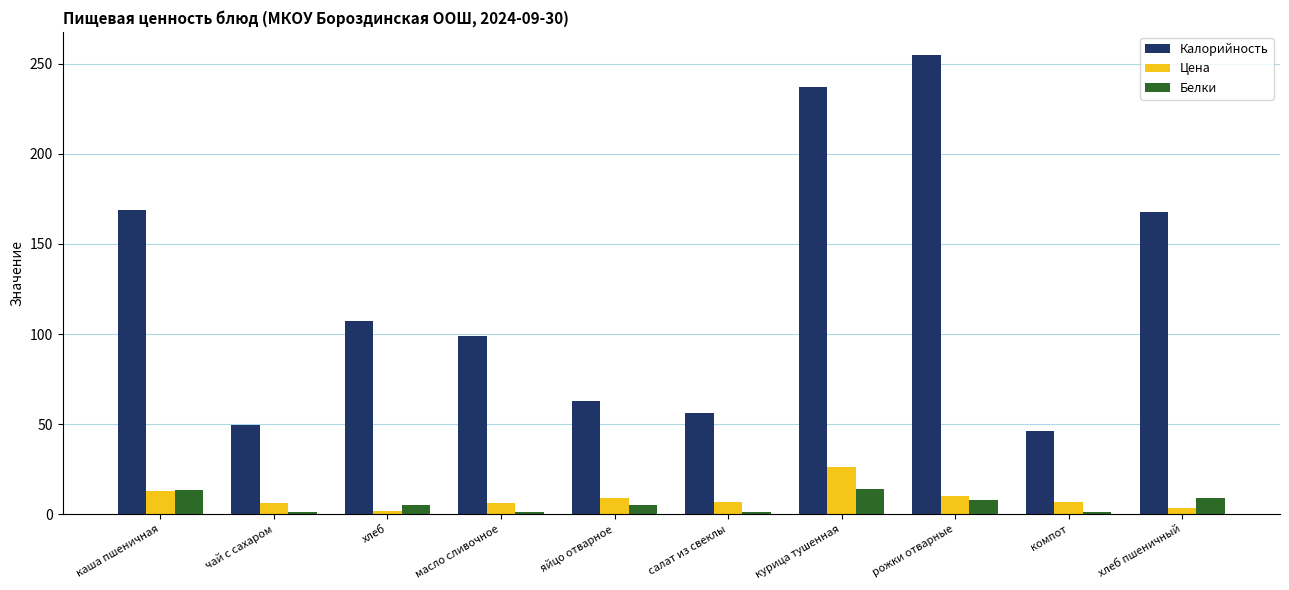

How many bars are there in total?

30